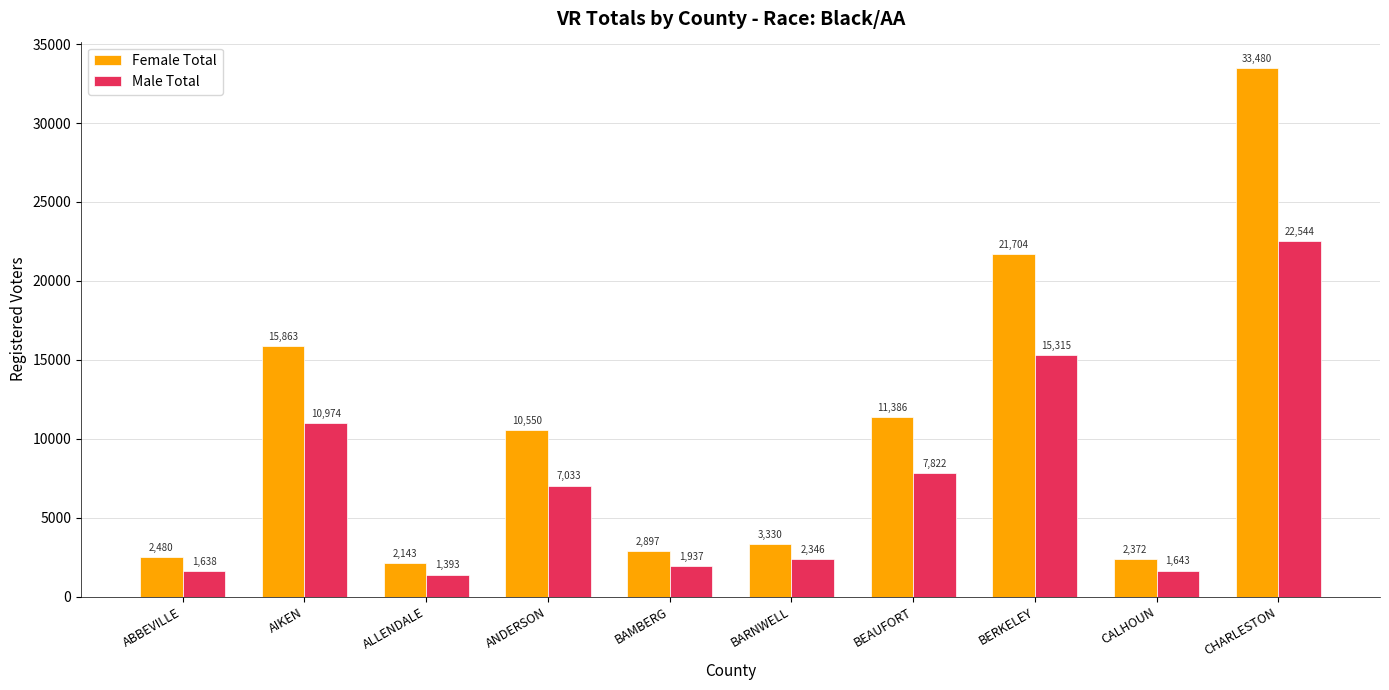

Is it true that Female Total equals 3330 at BARNWELL?

True